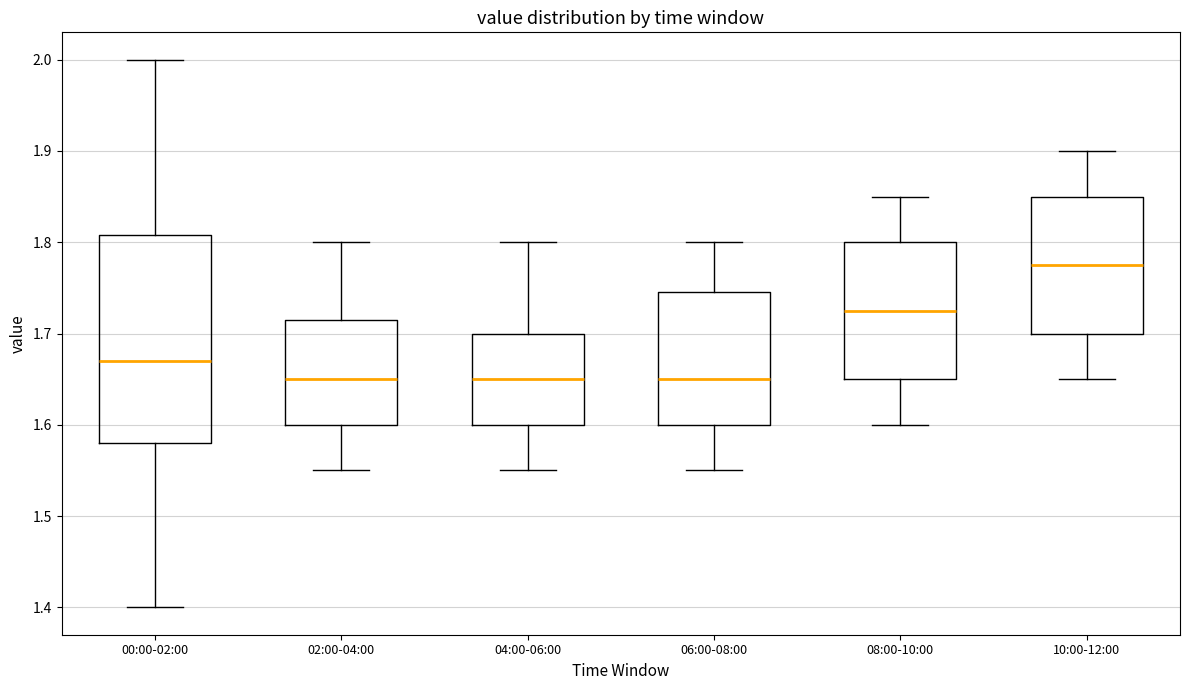

Where does the lower whisker of the box for 02:00-04:00 end on the y-axis? The values are not printed on the chart, so give them approximately, as read against the axis.

1.55